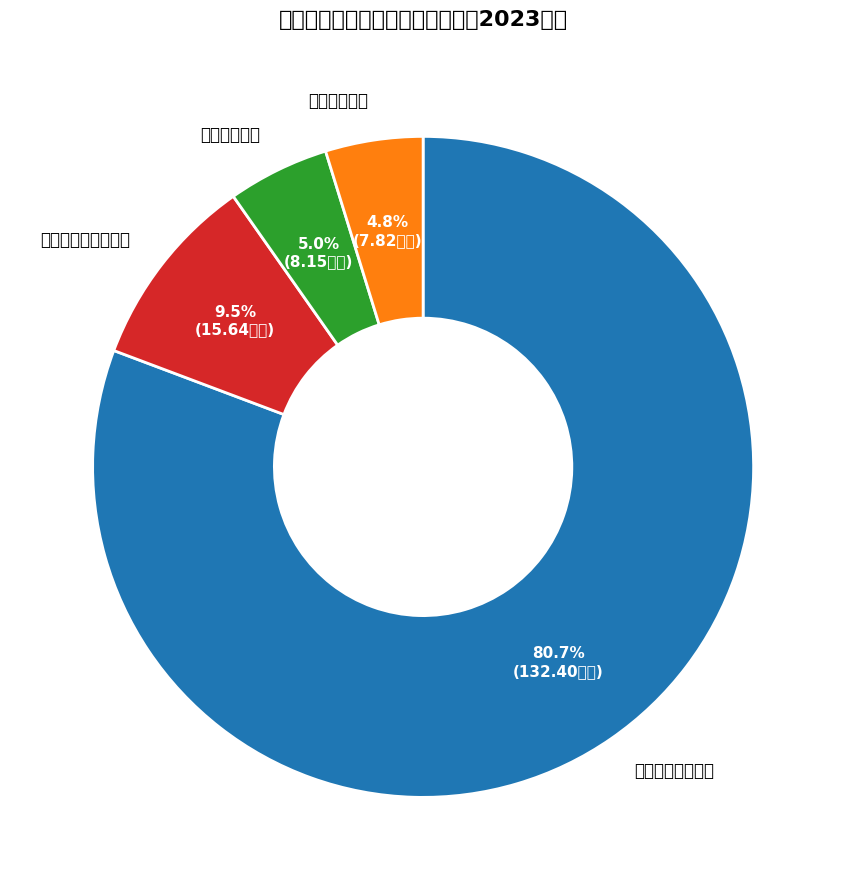

Between 卫生健康支出 and 一般公共服务支出, which is larger?

一般公共服务支出